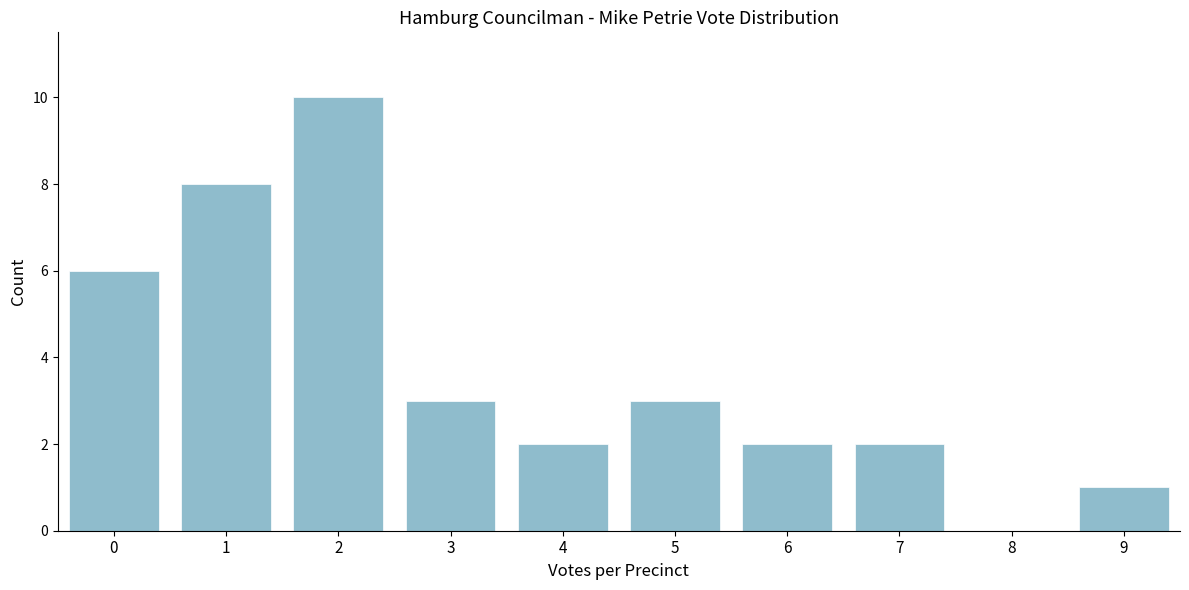

Reading left to right, what are all the values shown in this chart?

0=6	1=8	2=10	3=3	4=2	5=3	6=2	7=2	8=0	9=1